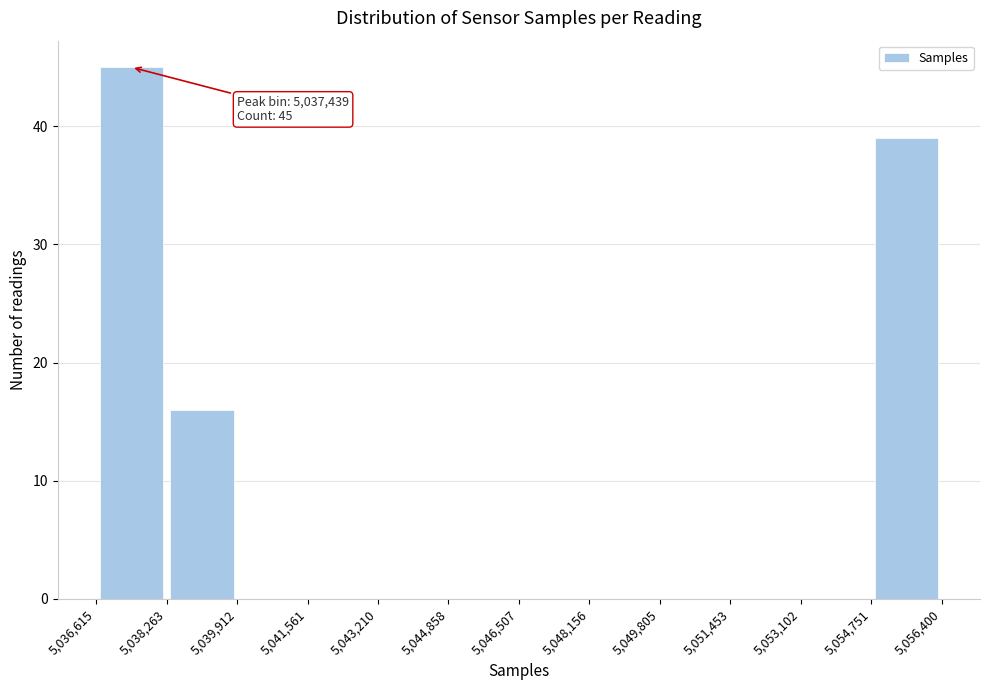

Over which range of the x-axis is the bar tallest?

5,036,615 to 5,038,263